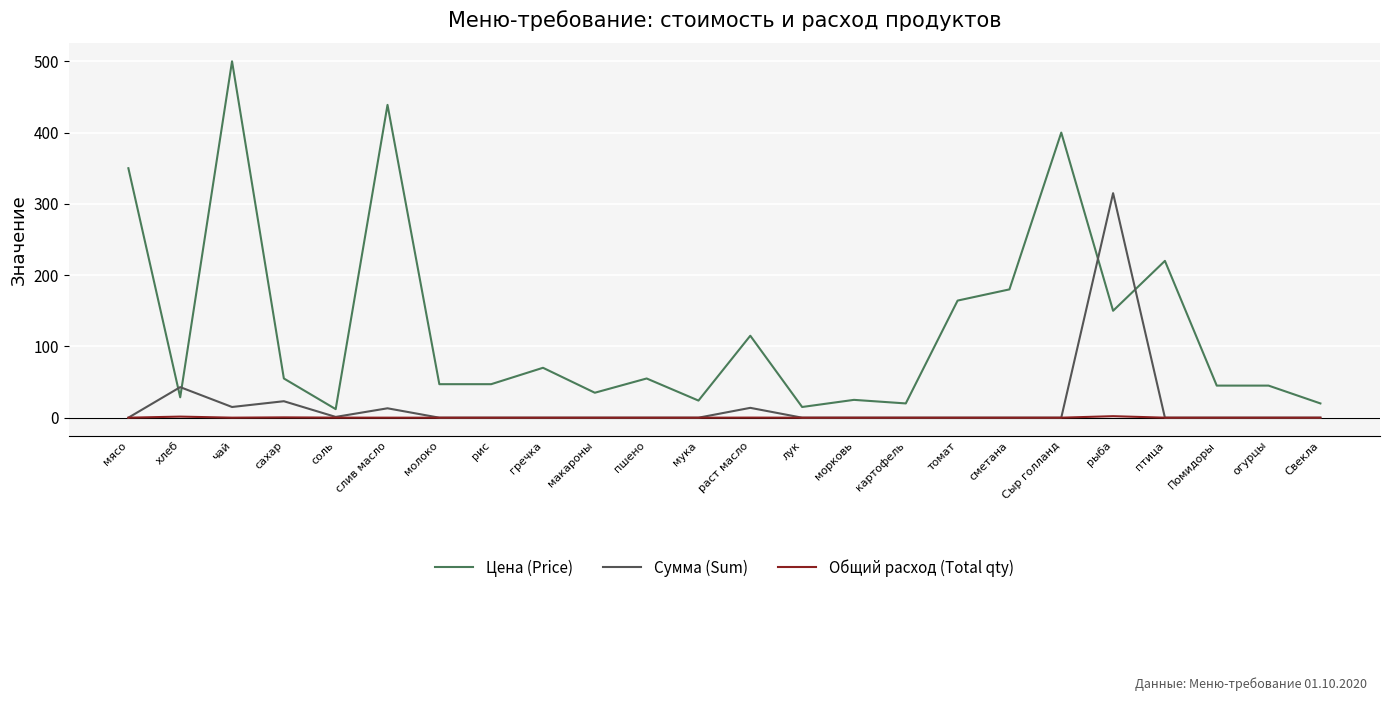

Which label corresponds to the largest value in the chart?

чай